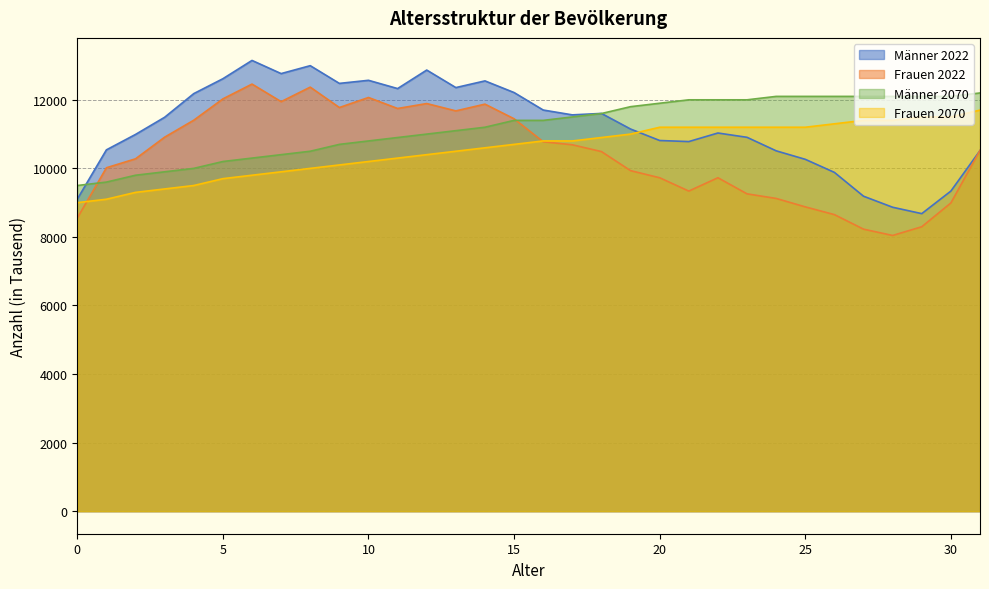

Is the value of Frauen 2022 at 23 greater than the value of Männer 2070 at 4?

No